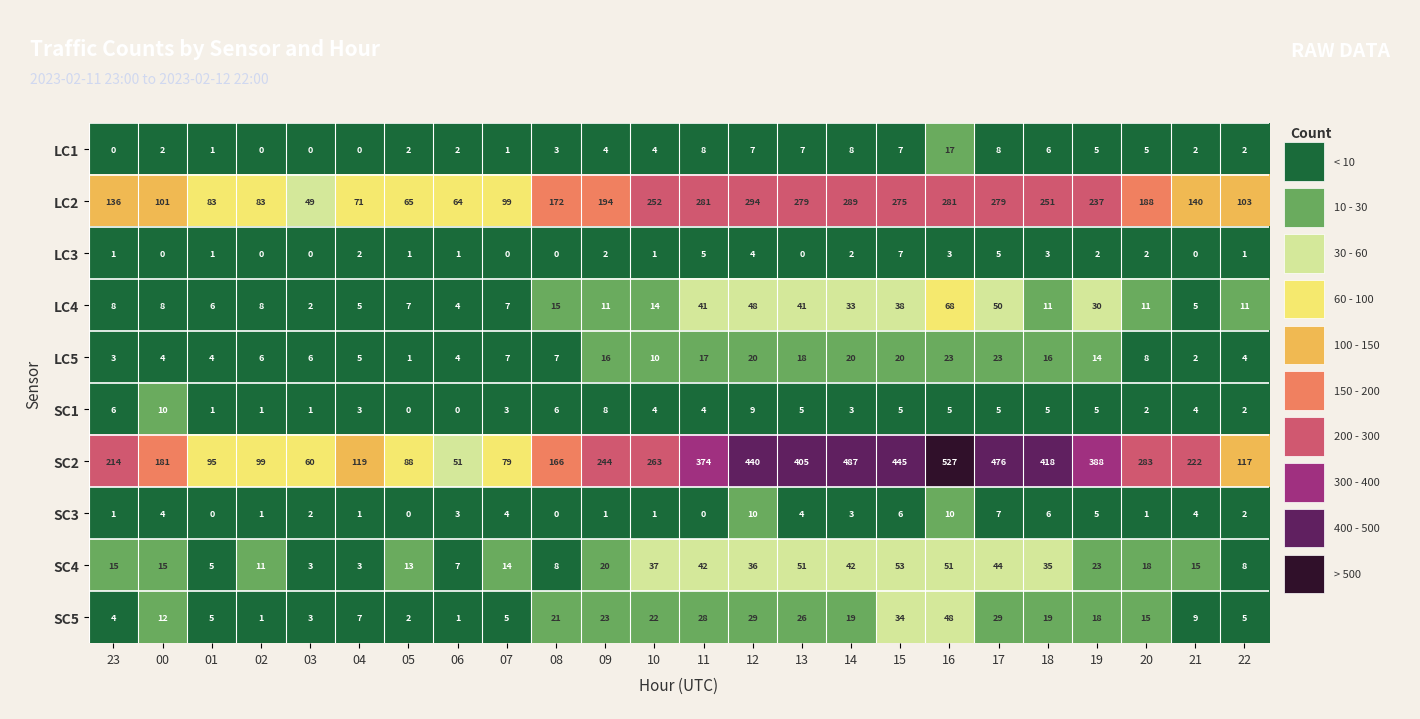

What is the average value of the SC1 series?

4